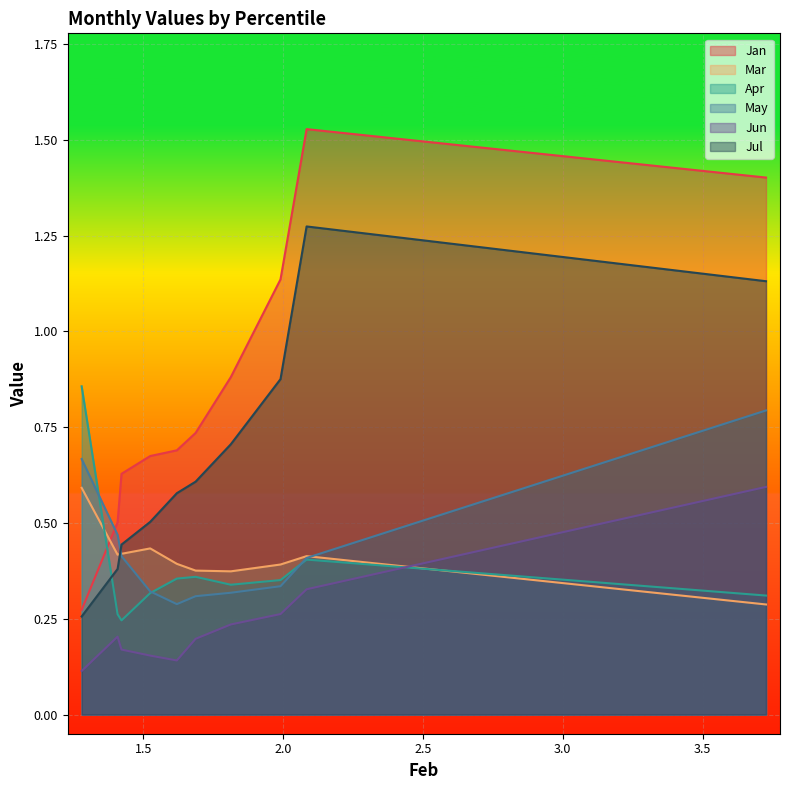

What is the highest value of the May series?

0.8